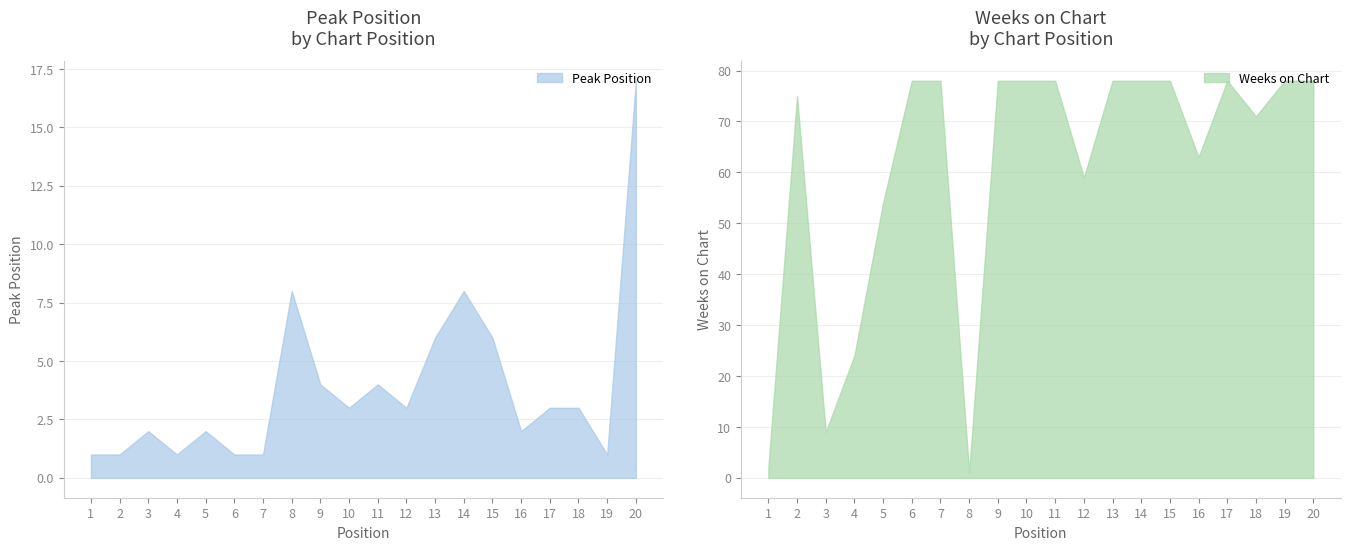

How many data points in Weeks on Chart are less than 78?

9